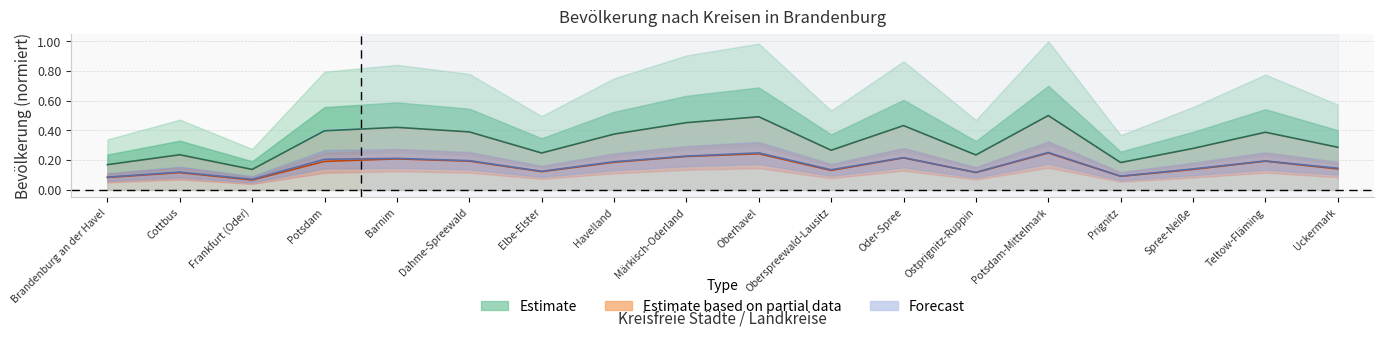

What position from the left is Prignitz?

15